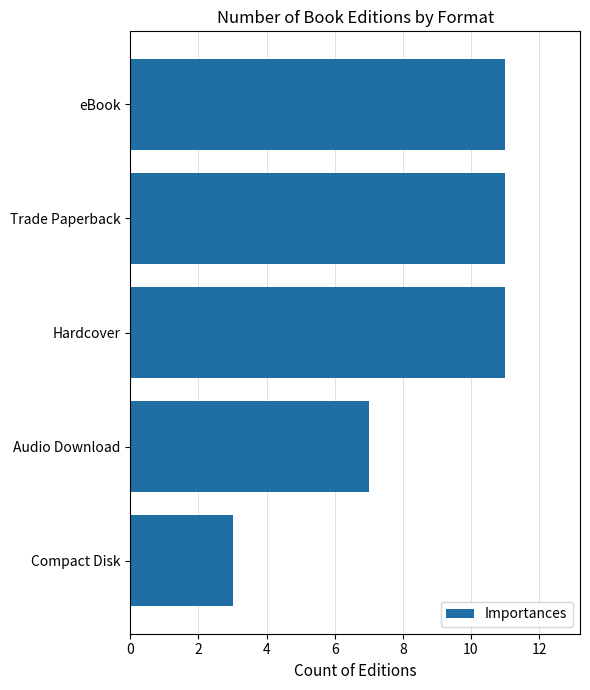

What is the difference between the maximum and minimum values?

8